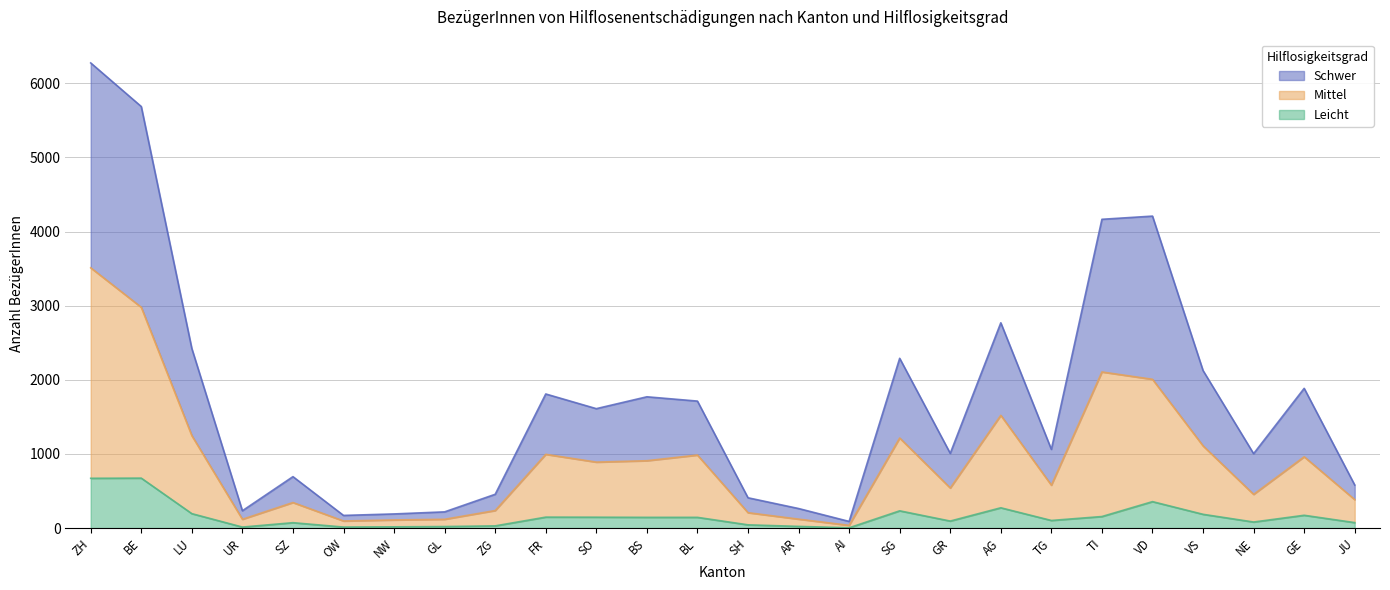

Rank the series by their average value, from highest to lowest.

Schwer, Mittel, Leicht